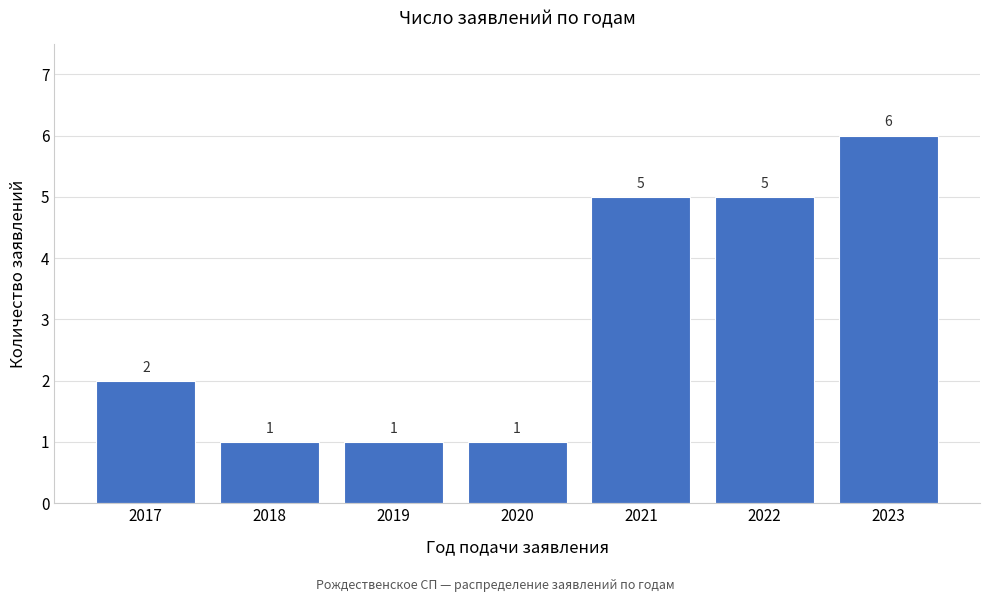

Reading right to left, transcribe all the data shown in this chart.

2023=6	2022=5	2021=5	2020=1	2019=1	2018=1	2017=2